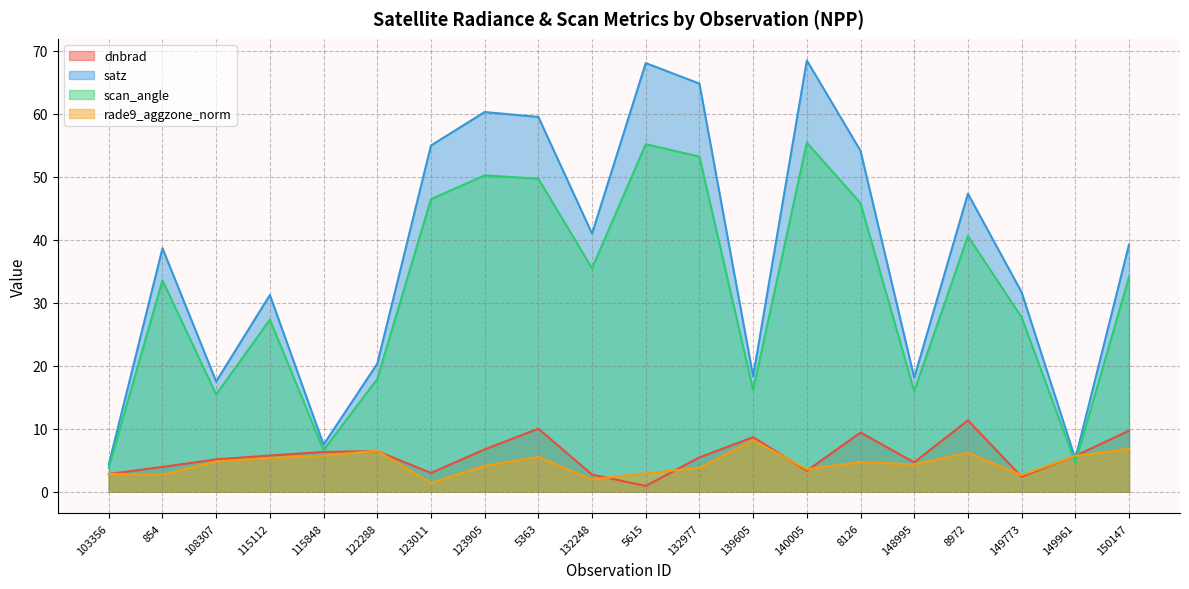

What is the label of the 8th point from the left?

123905